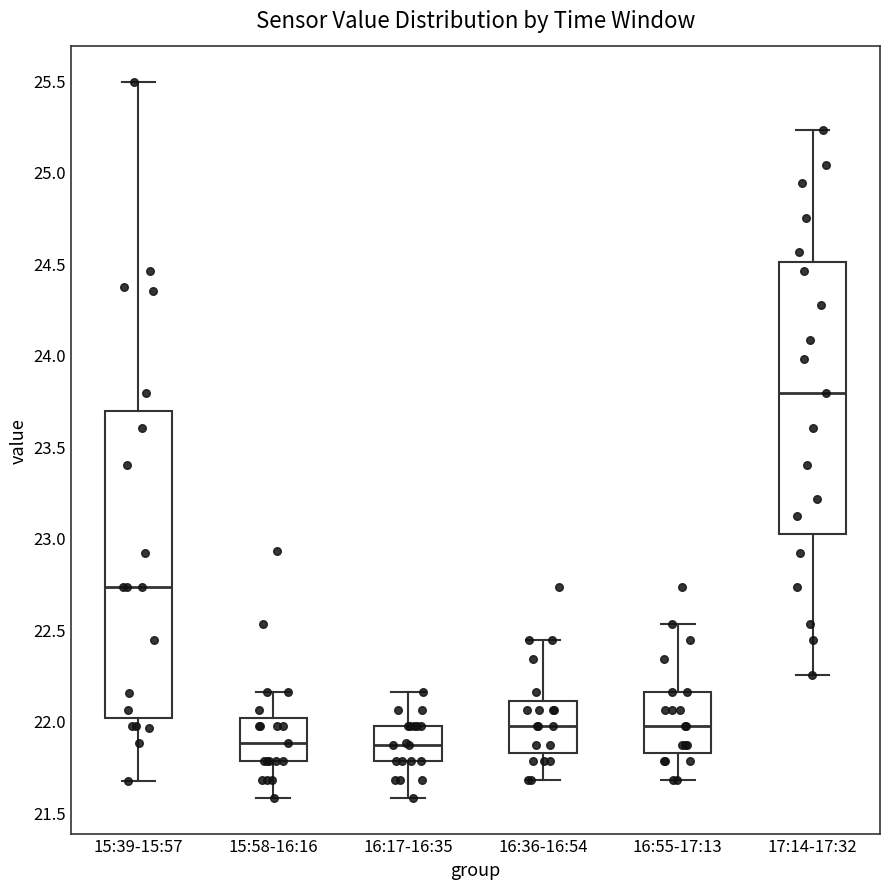

Reading left to right, transcribe this box plot: for each box, give where its median line is, the range the box spans, and where its two whiskers end, as read against the y-axis. The values are not printed on the chart, so give them approximately, as read against the axis.

15:39-15:57: median 22.75, box 22.00 to 23.70, whiskers 21.65 to 25.50
15:58-16:16: median 21.90, box 21.80 to 22.00, whiskers 21.60 to 22.15
16:17-16:35: median 21.85, box 21.80 to 21.95, whiskers 21.60 to 22.15
16:36-16:54: median 21.95, box 21.85 to 22.10, whiskers 21.70 to 22.45
16:55-17:13: median 21.95, box 21.85 to 22.15, whiskers 21.70 to 22.55
17:14-17:32: median 23.80, box 23.00 to 24.50, whiskers 22.25 to 25.25